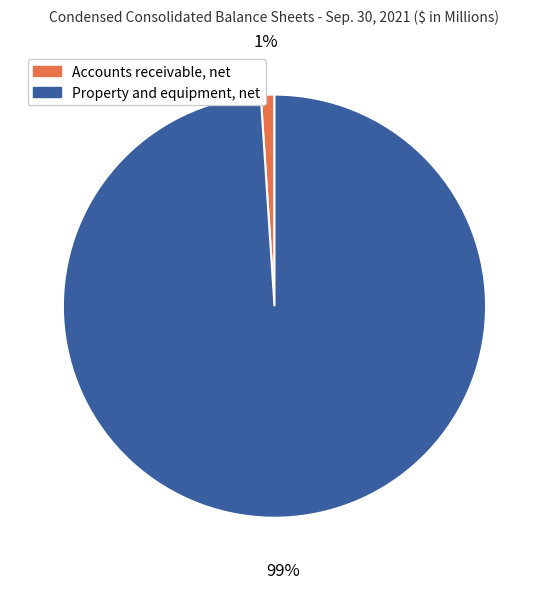

Is the sum of Property and equipment, net and Accounts receivable, net greater than half?

Yes